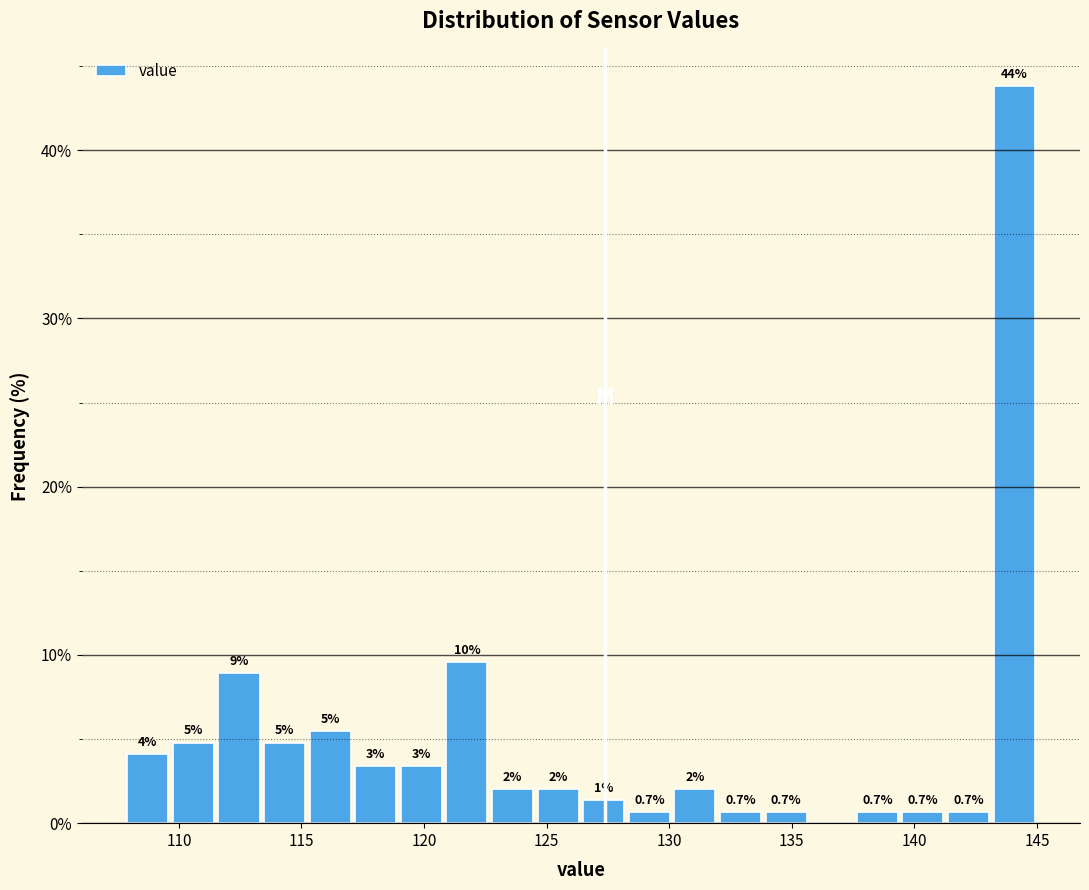

Read against the x-axis, roughly where is the centre of the tallest bar?

144.0